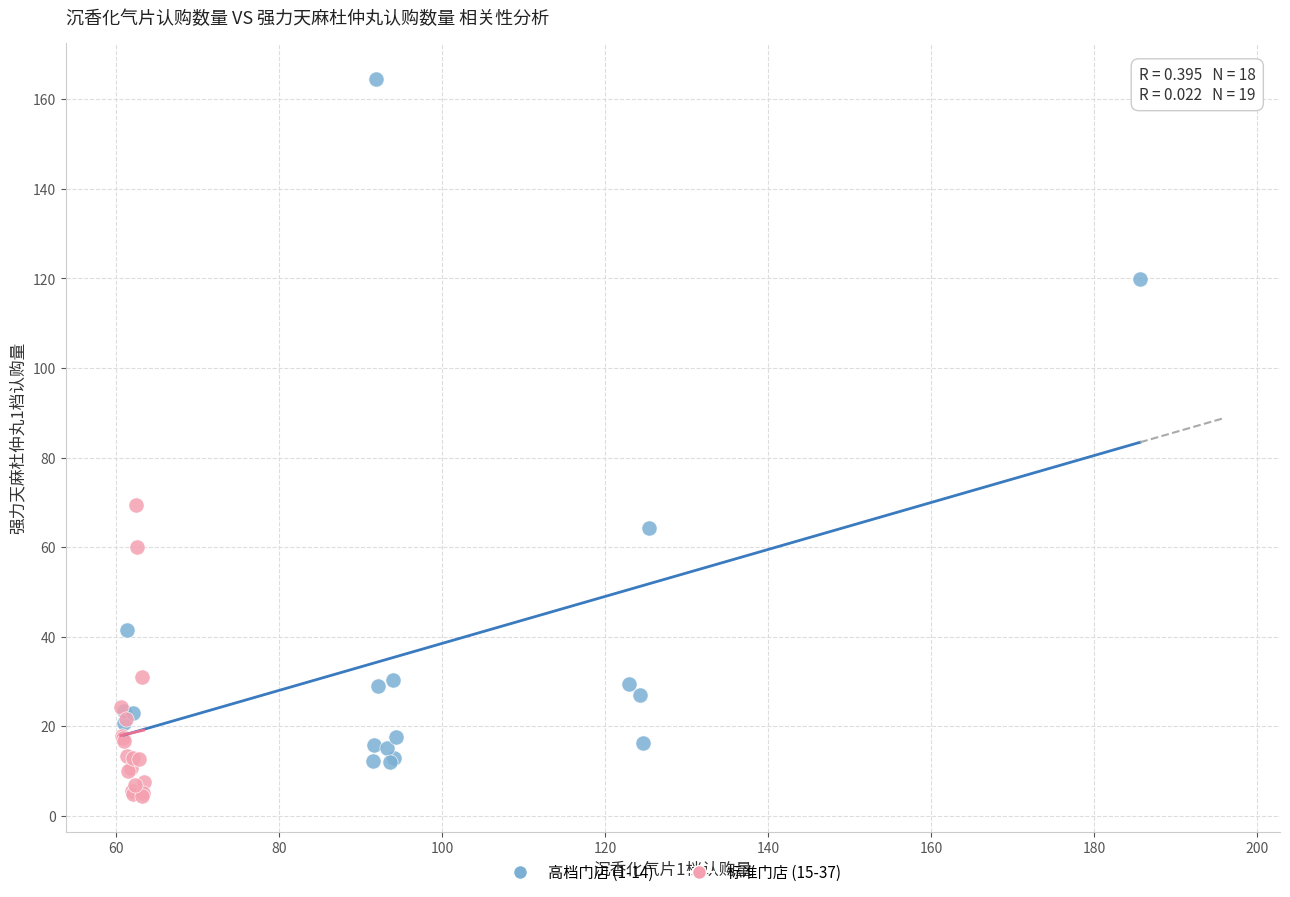

Which series contains the lowest Y value?

标准门店 (15-37)